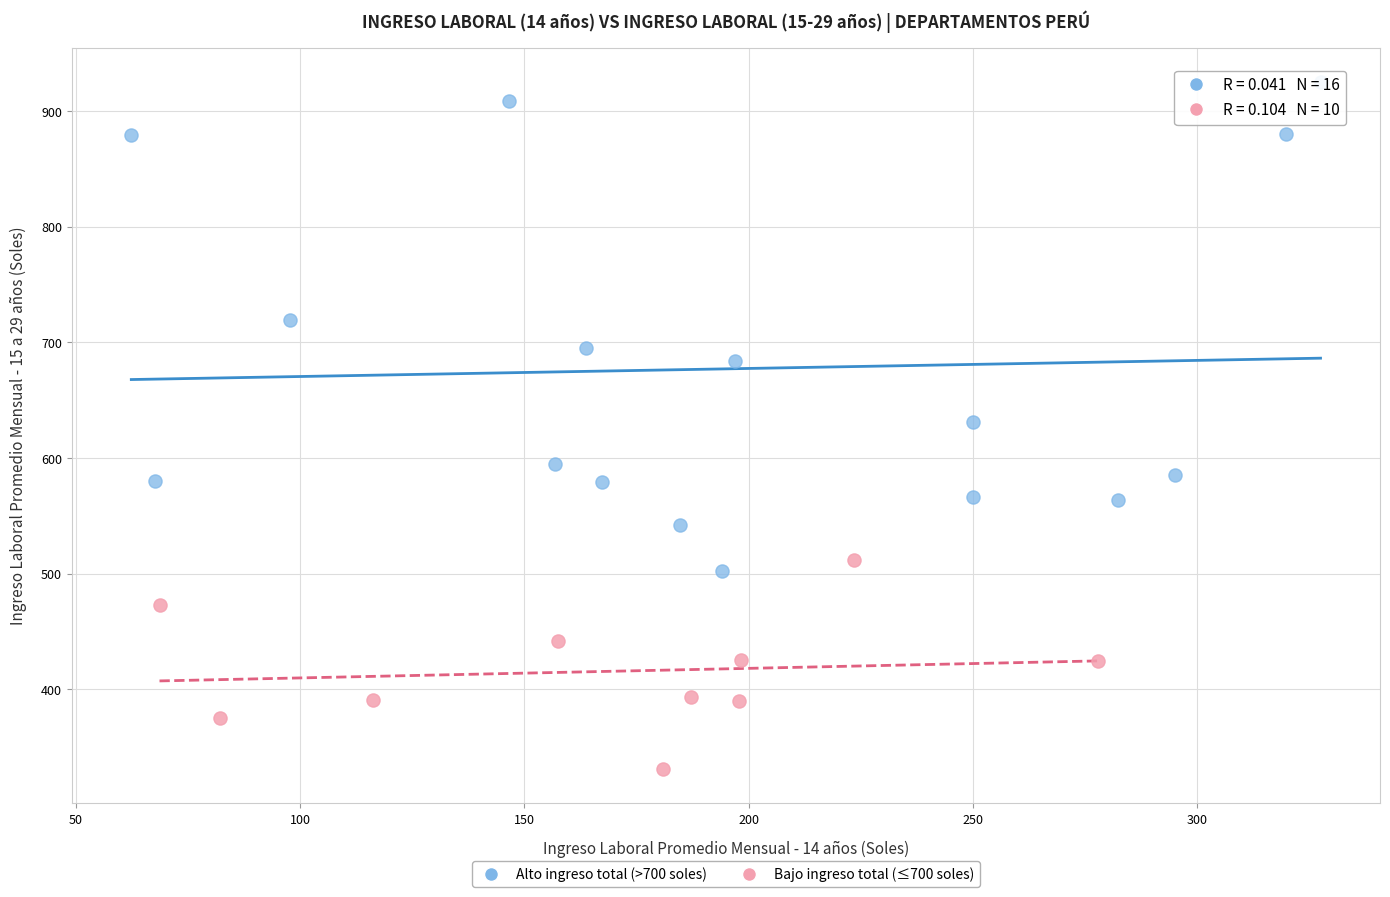

Which series reaches the maximum Y coordinate?

Alto ingreso total (>700 soles)